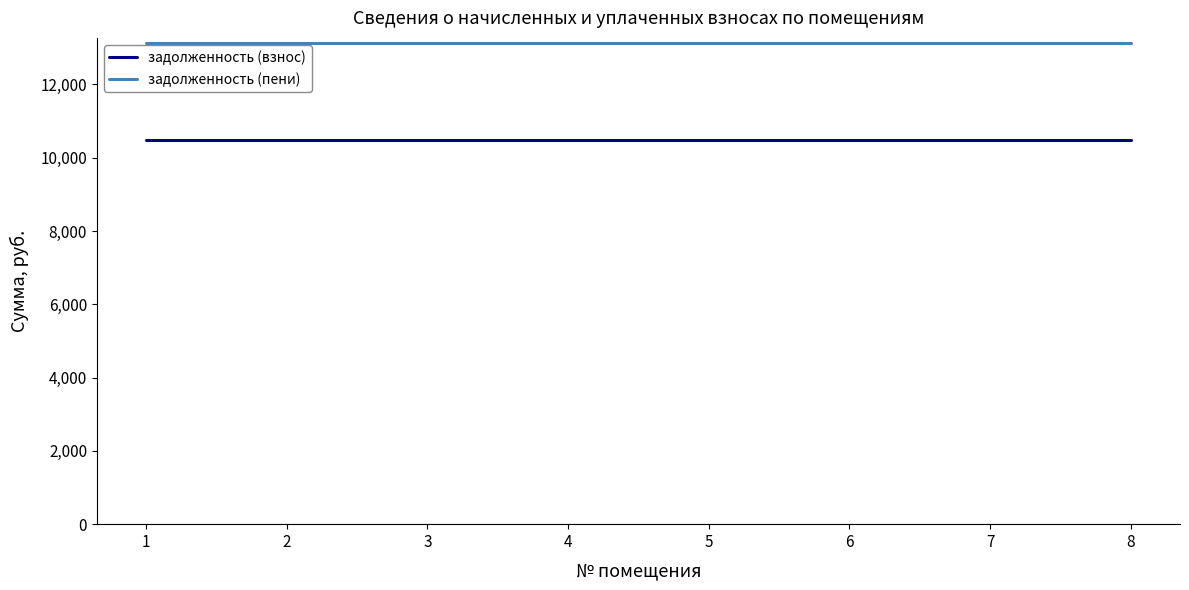

Rank the series by their maximum value, from highest to lowest.

задолженность (пени), задолженность (взнос)